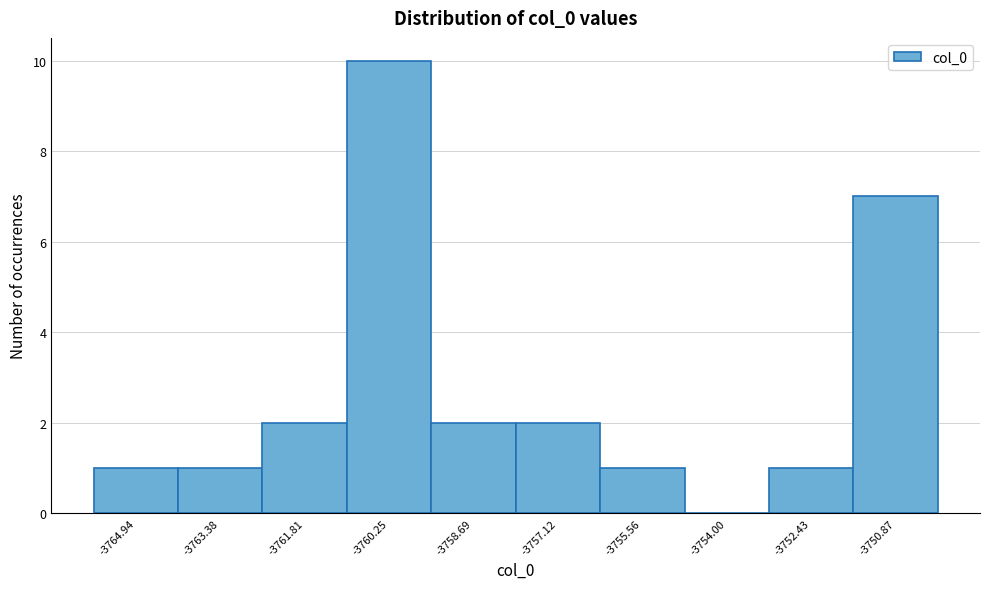

Reading right to left, transcribe all the data shown in this chart.

-3750.87=7	-3752.43=1	-3754.00=0	-3755.56=1	-3757.12=2	-3758.69=2	-3760.25=10	-3761.81=2	-3763.38=1	-3764.94=1